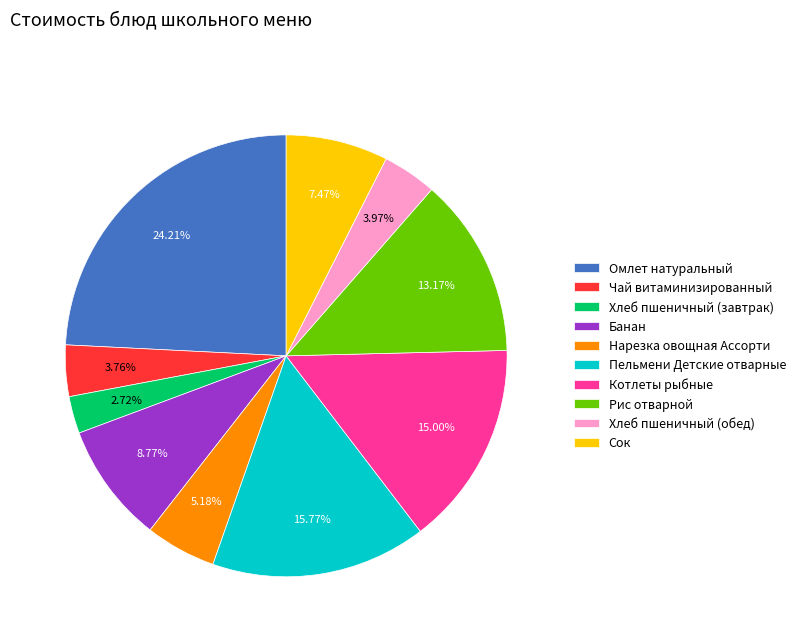

To the nearest percent, what is the average slice percentage?

10%